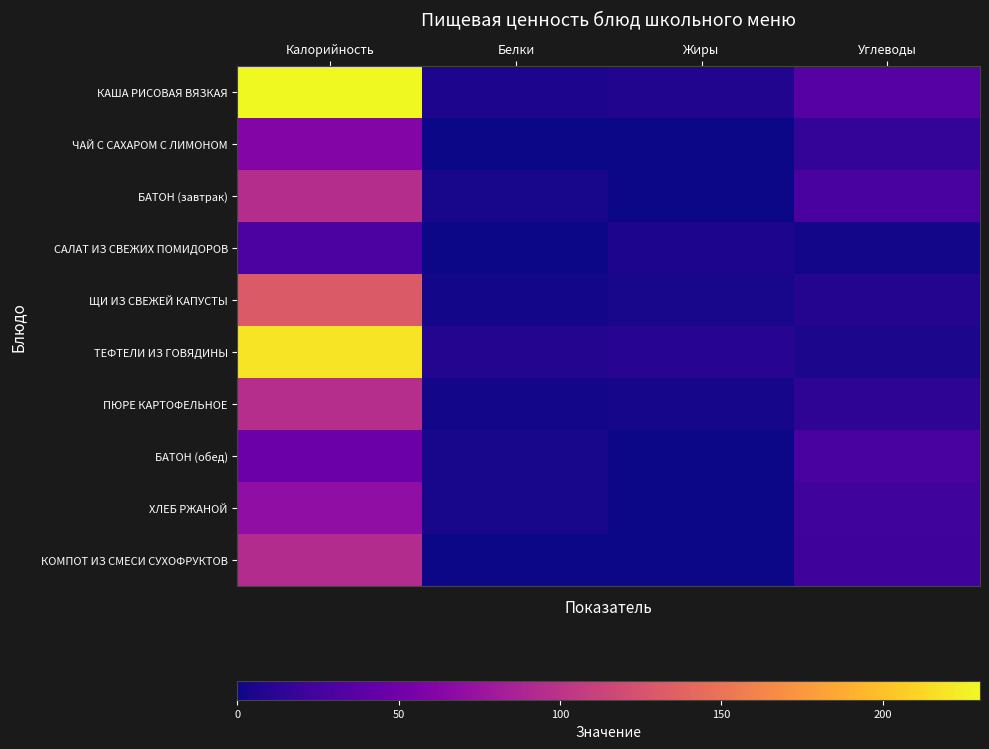

Reading left to right, transcribe all the data shown in this chart.

КАША РИСОВАЯ ВЯЗКАЯ: Калорийность=230.2	Белки=5.6	Жиры=7.8	Углеводы=34.7
ЧАЙ С САХАРОМ С ЛИМОНОМ: Калорийность=61.8	Белки=0.3	Жиры=0.0	Углеводы=15.4
БАТОН (завтрак): Калорийность=95.0	Белки=4.2	Жиры=0.3	Углеводы=27.6
САЛАТ ИЗ СВЕЖИХ ПОМИДОРОВ: Калорийность=28.8	Белки=0.7	Жиры=6.1	Углеводы=2.6
ЩИ ИЗ СВЕЖЕЙ КАПУСТЫ: Калорийность=131.0	Белки=1.8	Жиры=4.4	Углеводы=8.4
ТЕФТЕЛИ ИЗ ГОВЯДИНЫ: Калорийность=219.3	Белки=8.6	Жиры=10.1	Углеводы=4.5
ПЮРЕ КАРТОФЕЛЬНОЕ: Калорийность=96.0	Белки=2.0	Жиры=3.3	Углеводы=13.2
БАТОН (обед): Калорийность=47.0	Белки=4.2	Жиры=0.3	Углеводы=27.6
ХЛЕБ РЖАНОЙ: Калорийность=69.6	Белки=3.6	Жиры=0.5	Углеводы=23.3
КОМПОТ ИЗ СМЕСИ СУХОФРУКТОВ: Калорийность=93.8	Белки=0.0	Жиры=0.0	Углеводы=21.8